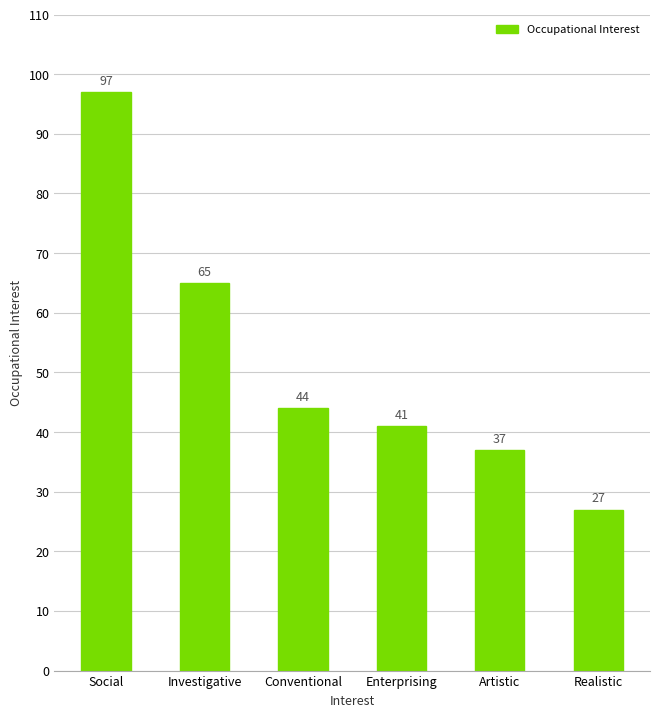

How many data points are less than 44?

3